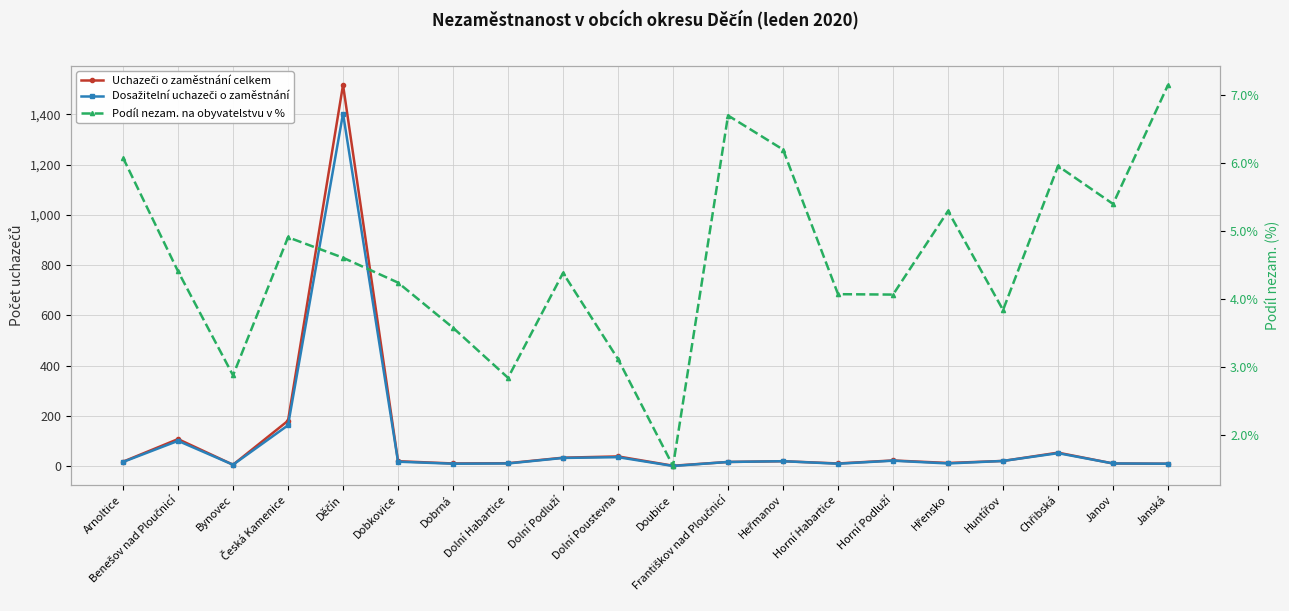

What is the highest value of the Dosažitelní uchazeči o zaměstnání series?

1403.0